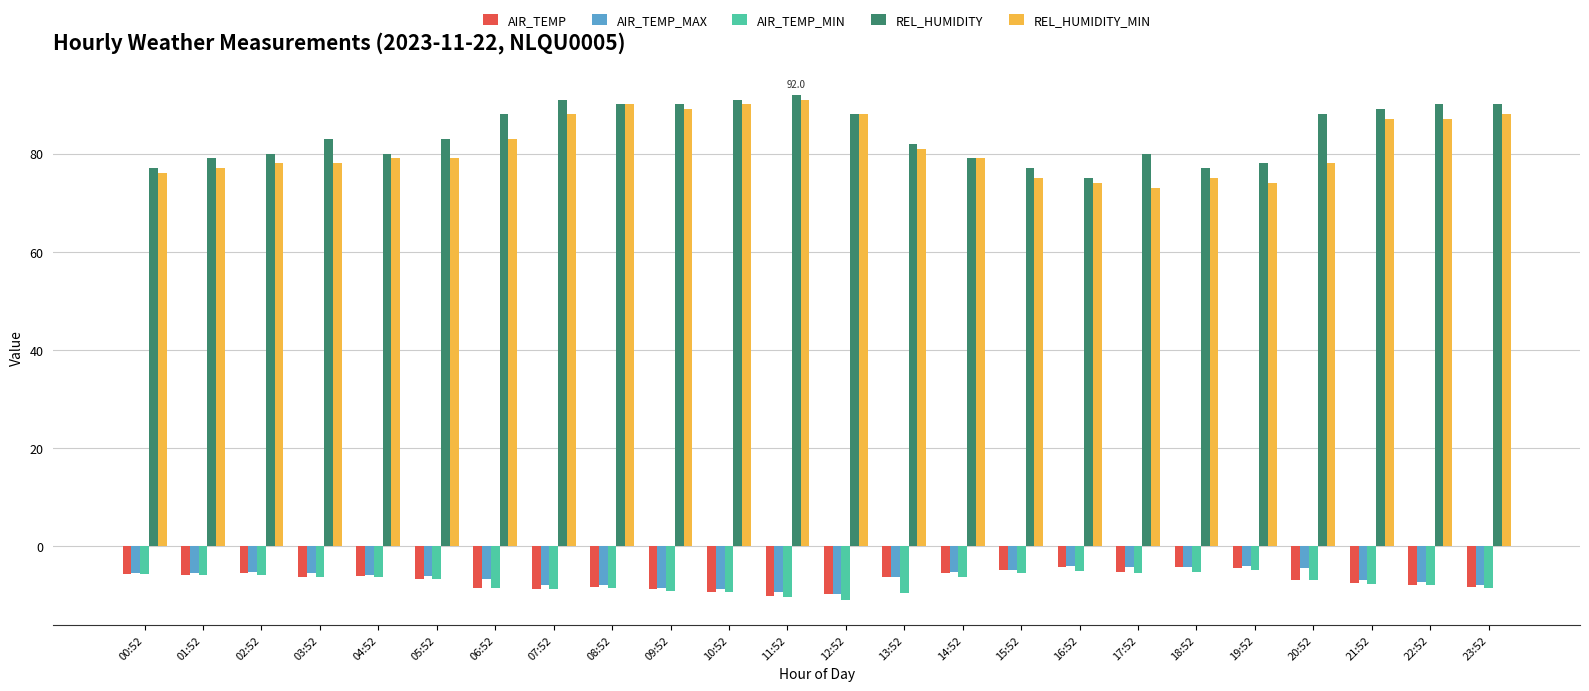

What is the highest value of the AIR_TEMP series?

-4.3